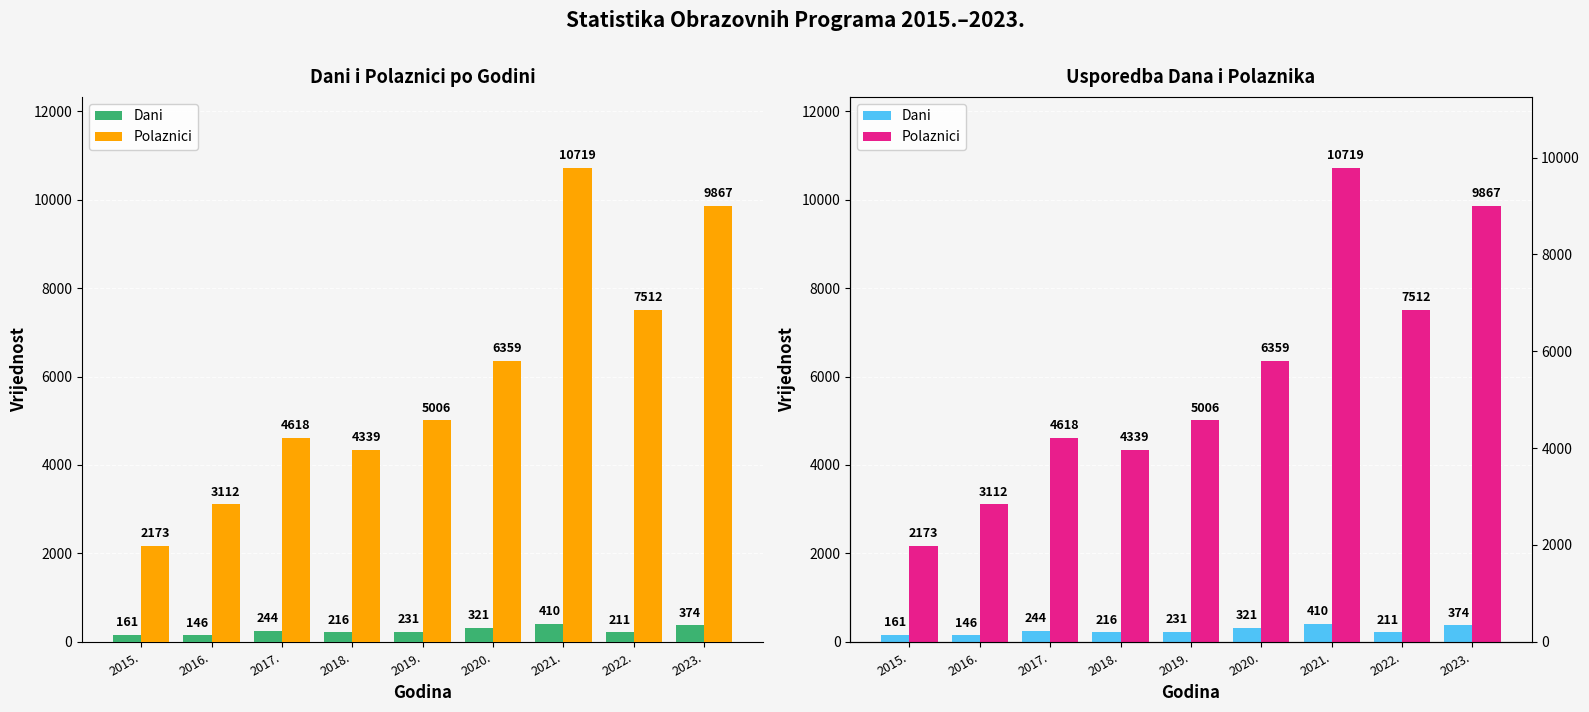

How many groups of bars are there?

9